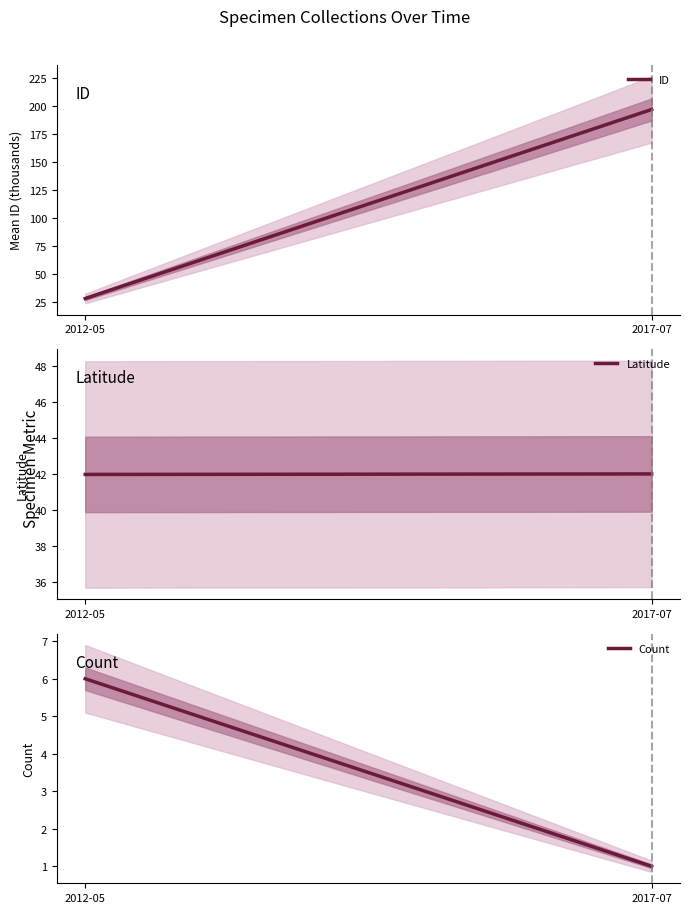

At which label does ID first exceed 196?

2017-07